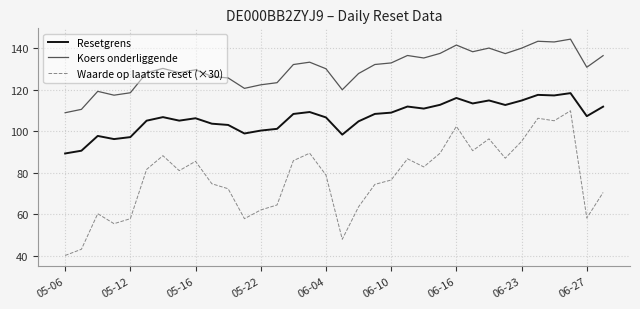

Does the chart have visible grid lines?

Yes